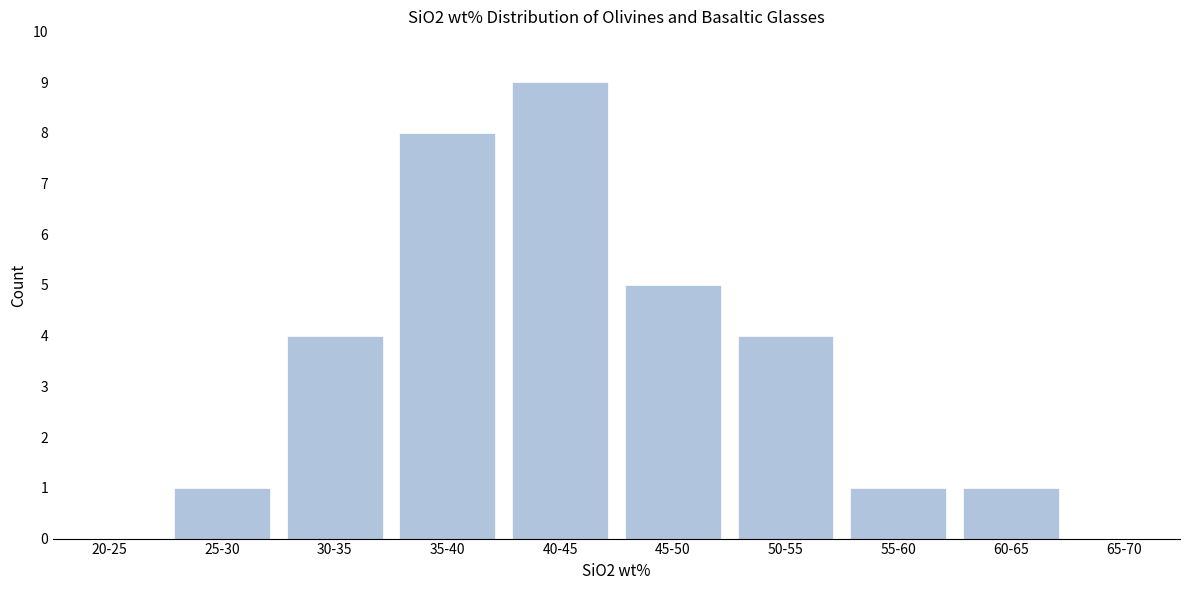

Reading left to right, list all the values displayed in this chart.

20-25=0	25-30=1	30-35=4	35-40=8	40-45=9	45-50=5	50-55=4	55-60=1	60-65=1	65-70=0